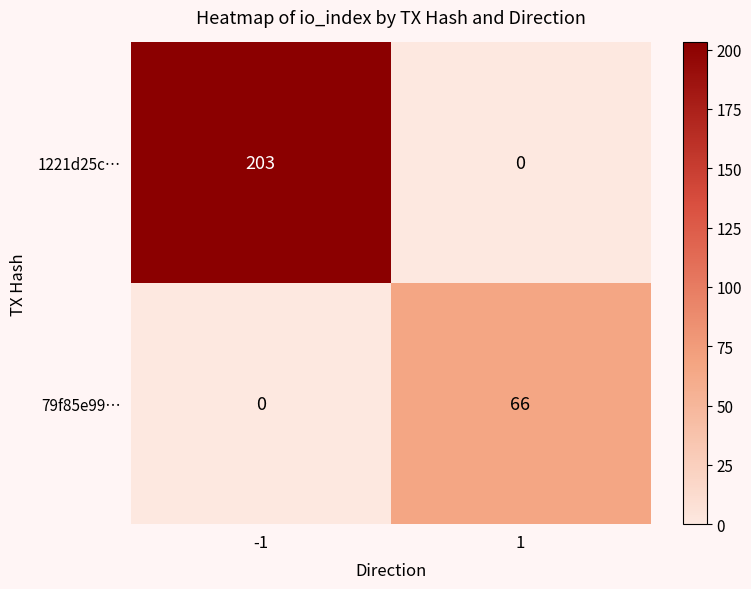

Reading left to right, what are all the values shown in this chart?

1221d25c…: 203	0
79f85e99…: 0	66